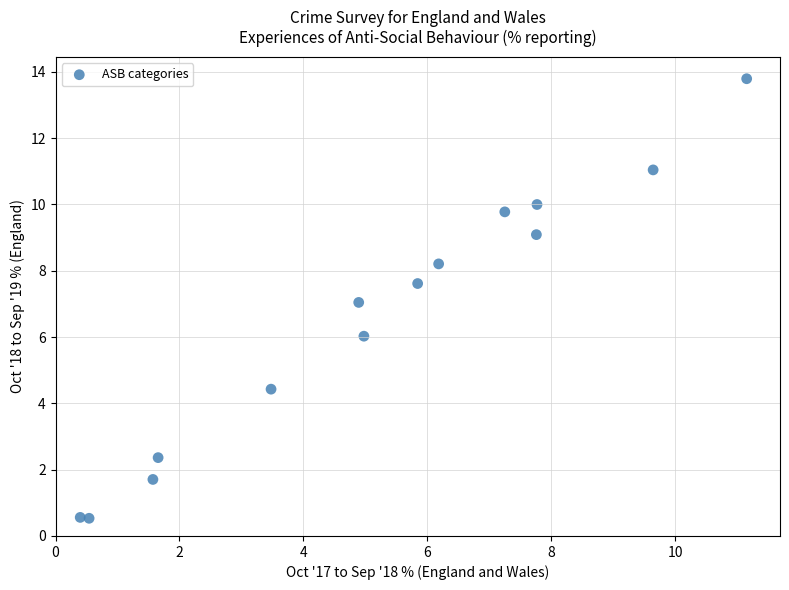

What is the range of X values (max minus min)?

10.8